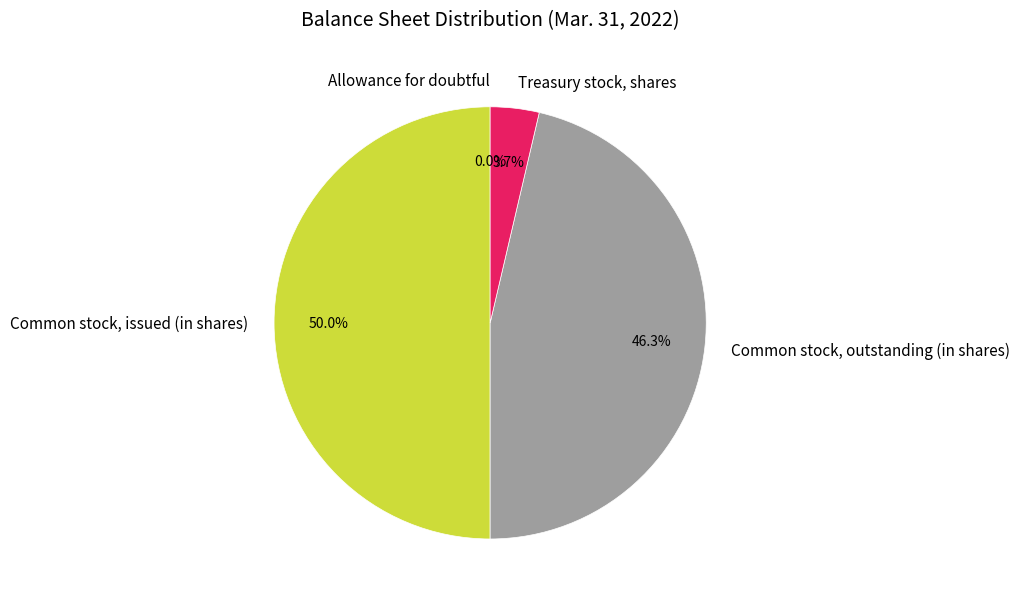

Does Common stock, outstanding (in shares) represent more than half of the total?

No